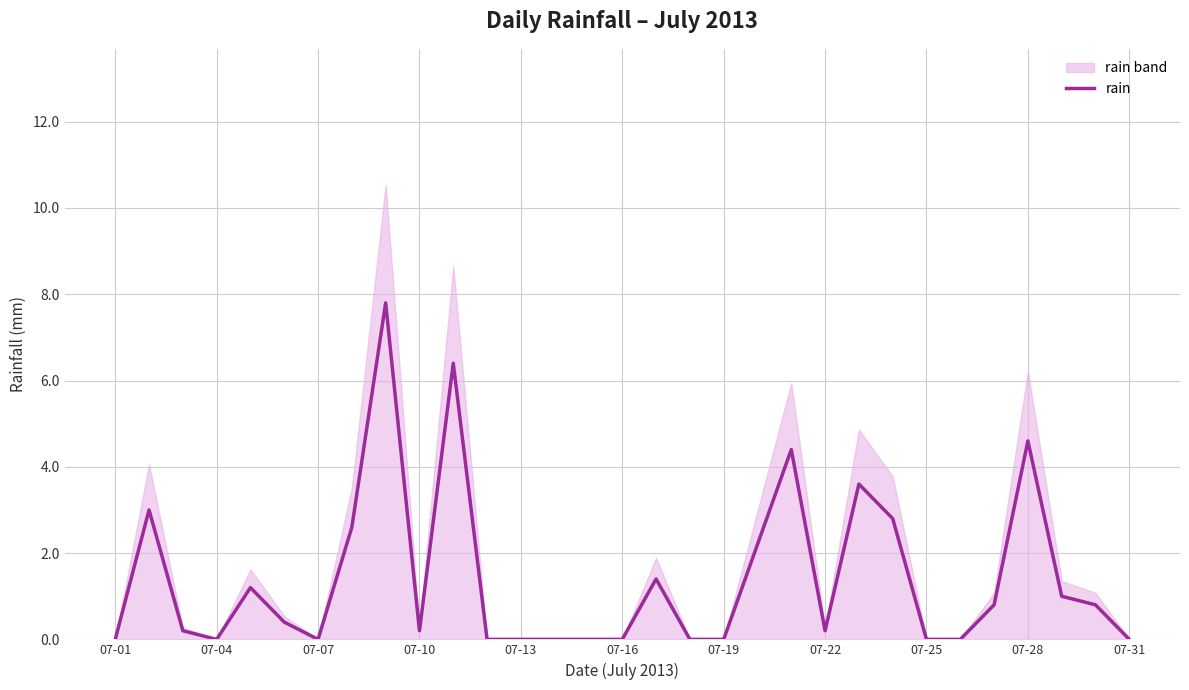

What is the greatest value displayed?

7.8